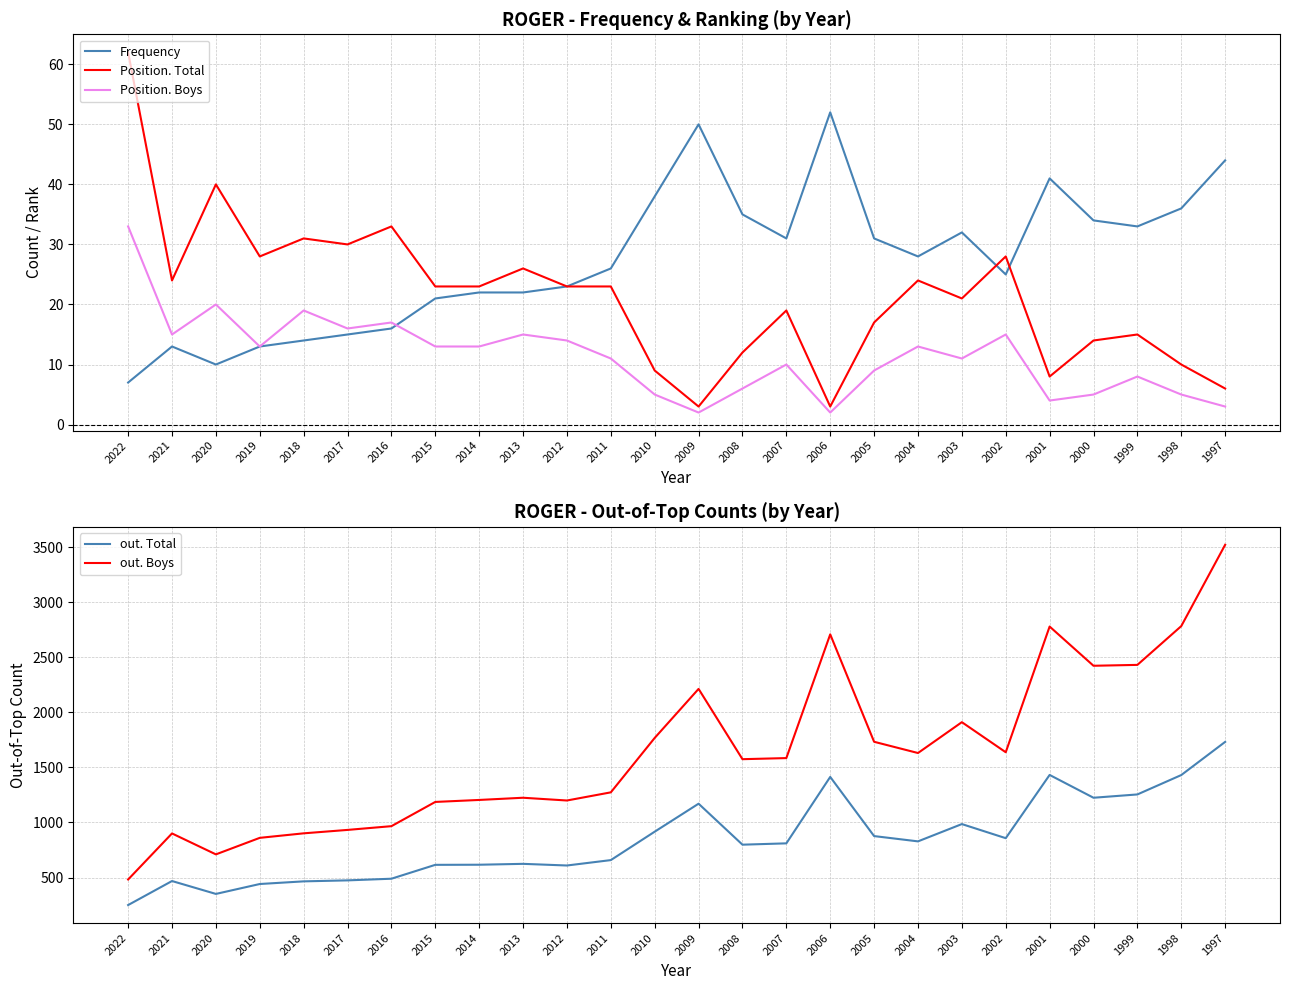

True or false: out. Total and Position. Boys intersect in this chart.

False